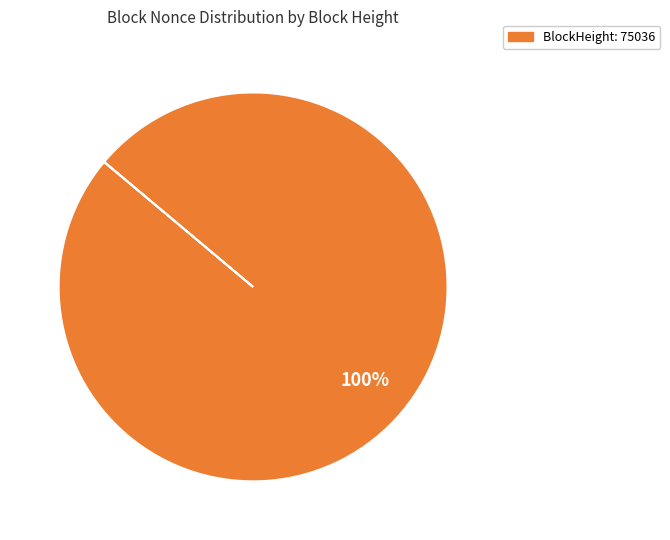

Is there any slice that represents more than half of the pie?

Yes